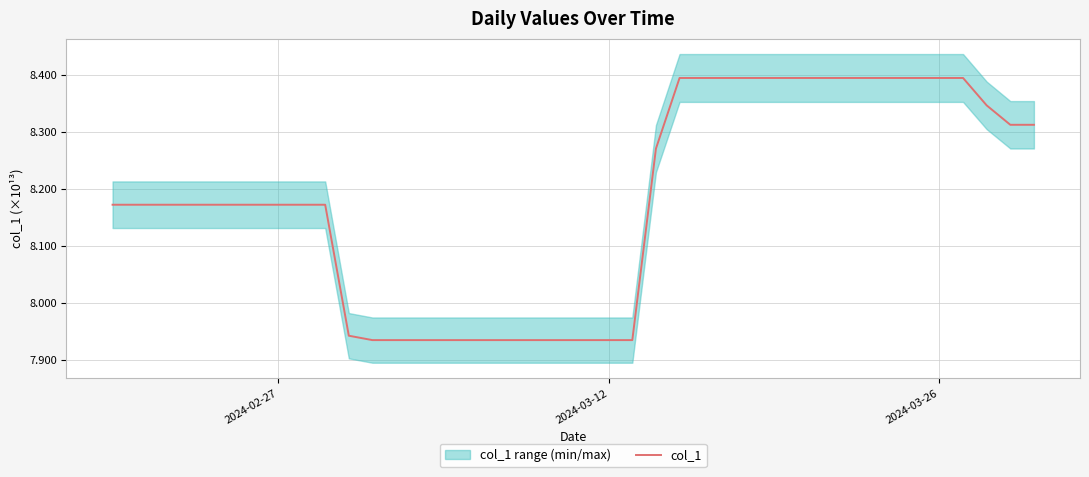

What is the maximum value for col_1?

8.4